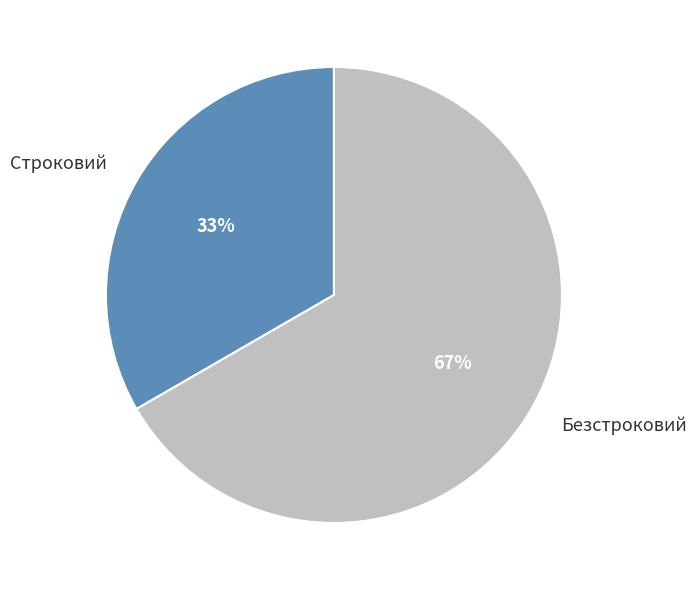

What is the majority slice?

Безстроковий